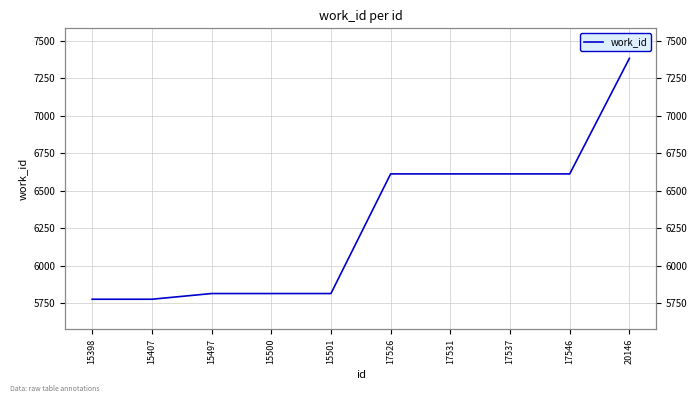

Between 17546 and 15497, which is larger?

17546